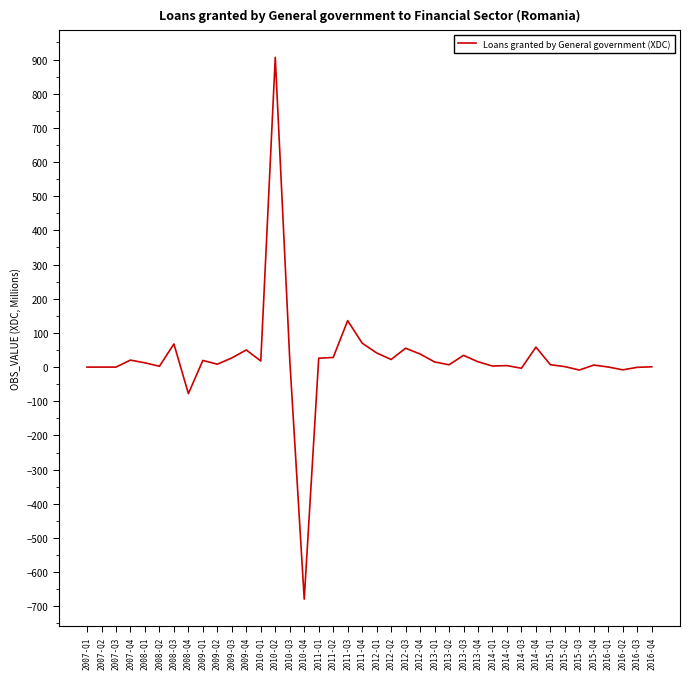

What is the difference between the maximum and minimum values?

1585.3